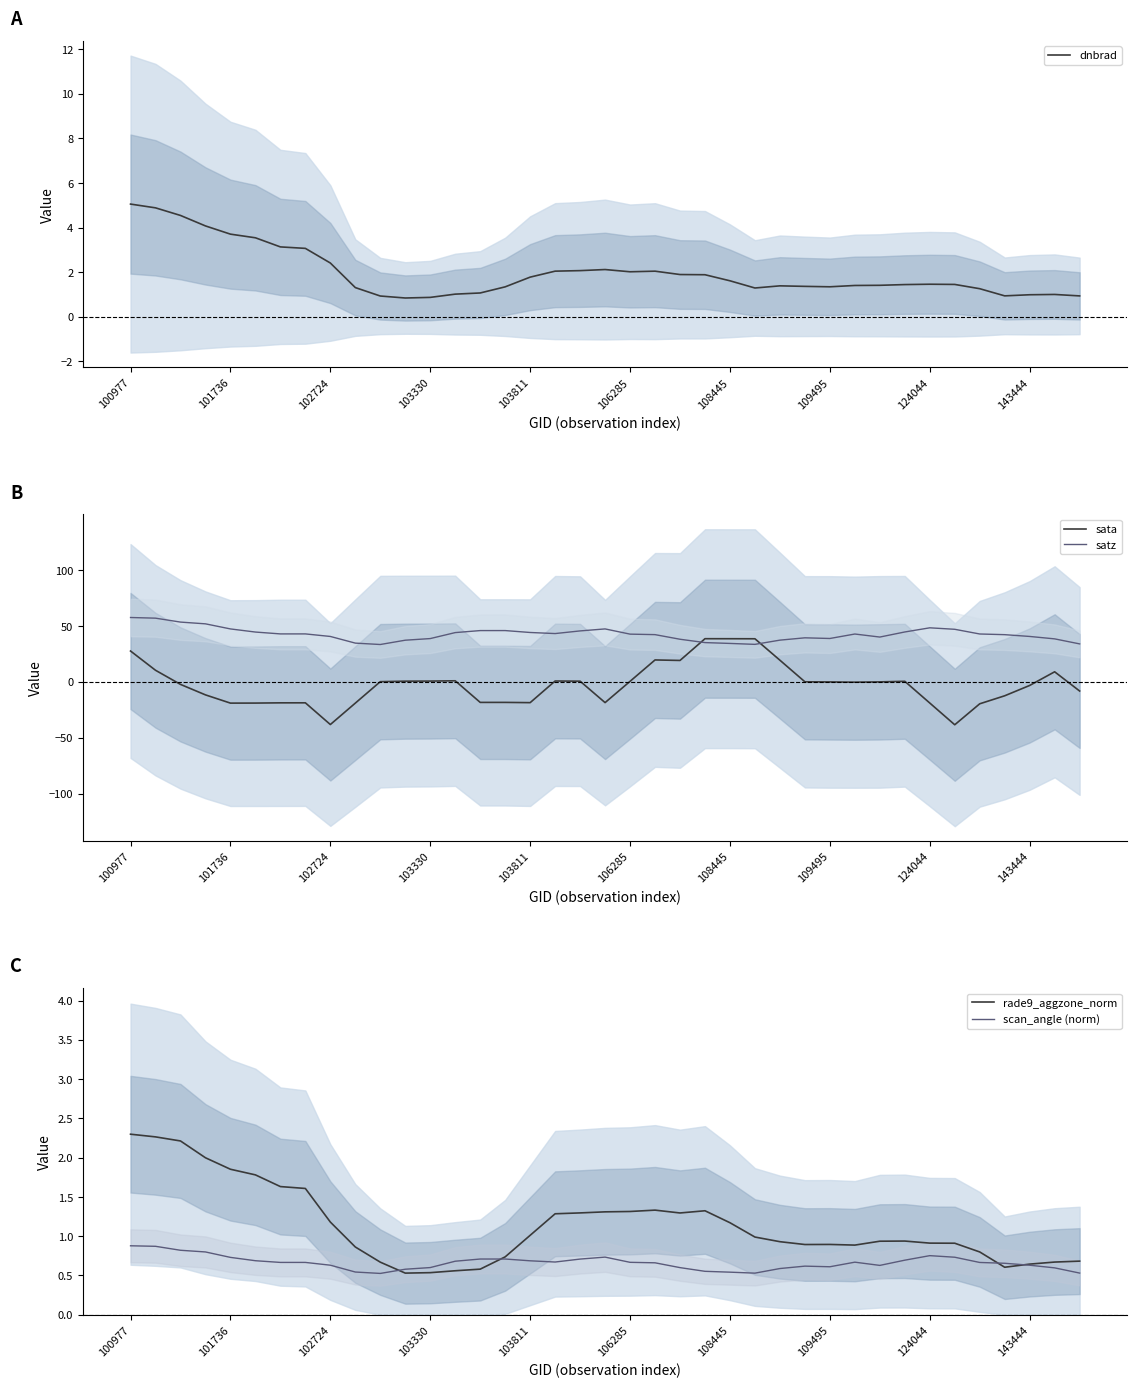

True or false: rade9_aggzone_norm has a value of 1.2 at 33.

False